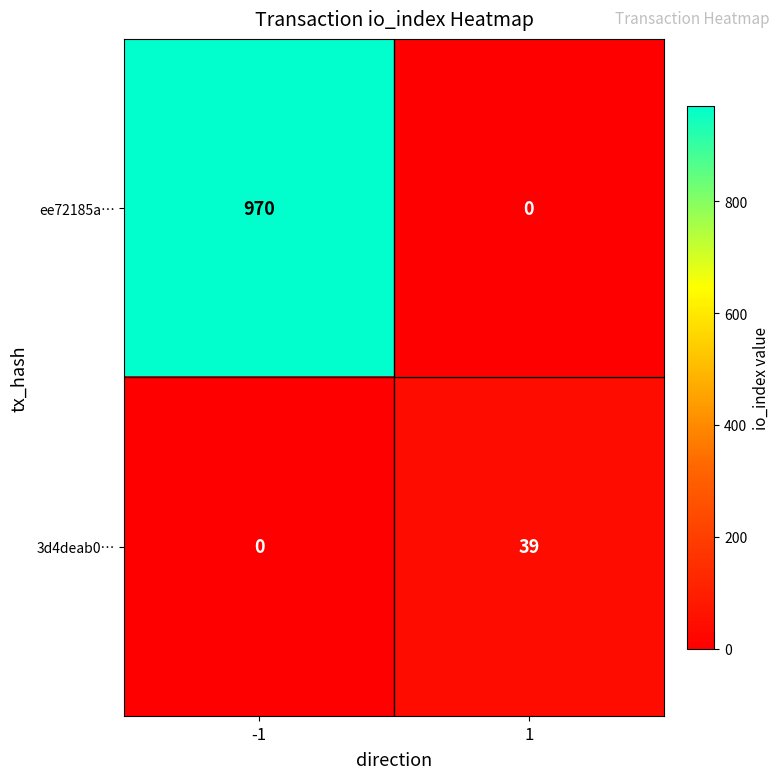

Reading left to right, transcribe all the data shown in this chart.

ee72185a…: -1=970	1=0
3d4deab0…: -1=0	1=39